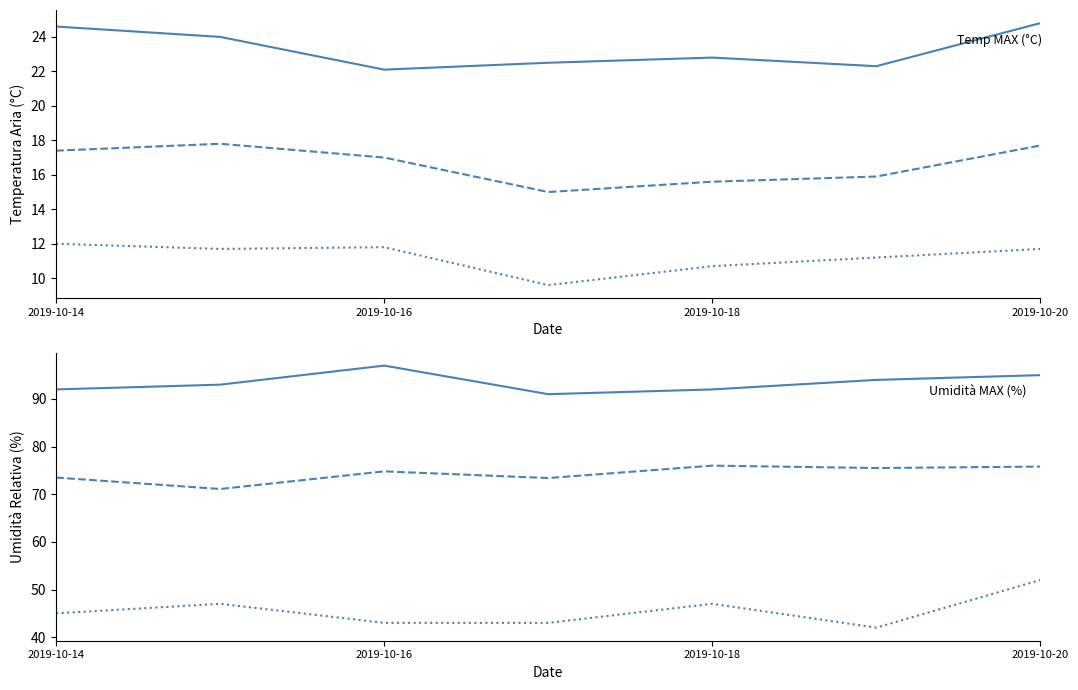

True or false: Temp MIN (°C) and Umidità MED (%) cross at least once.

False